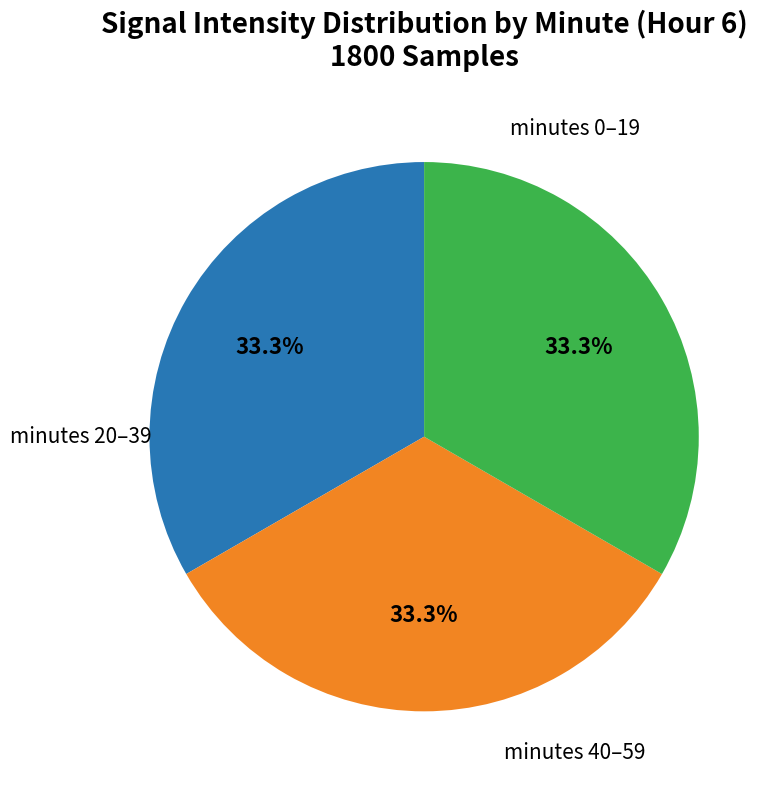

Is there any slice that represents more than half of the pie?

No